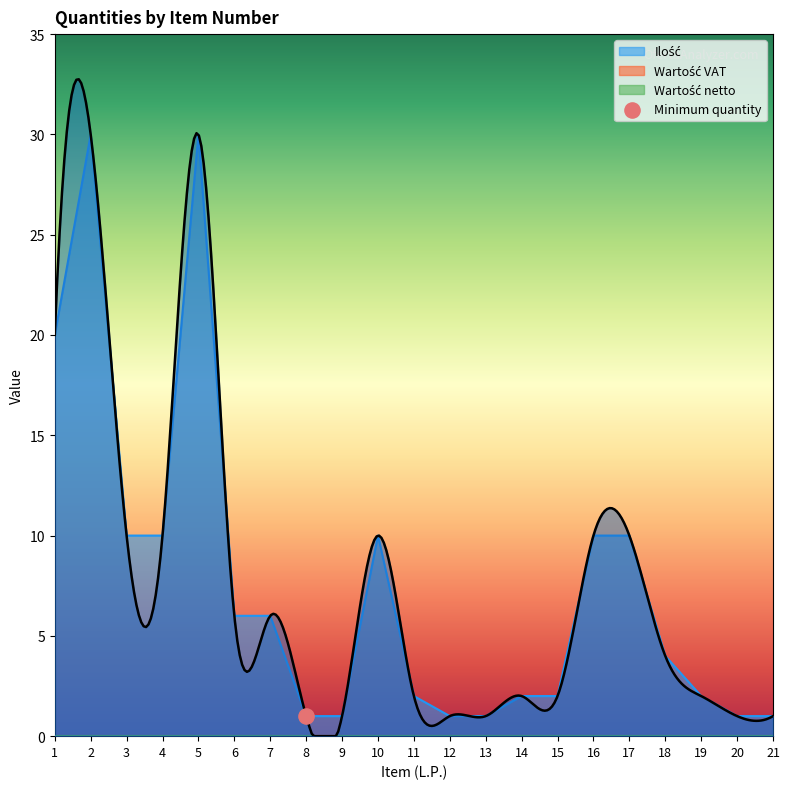

Which series has the largest Y range (max minus min)?

Ilość